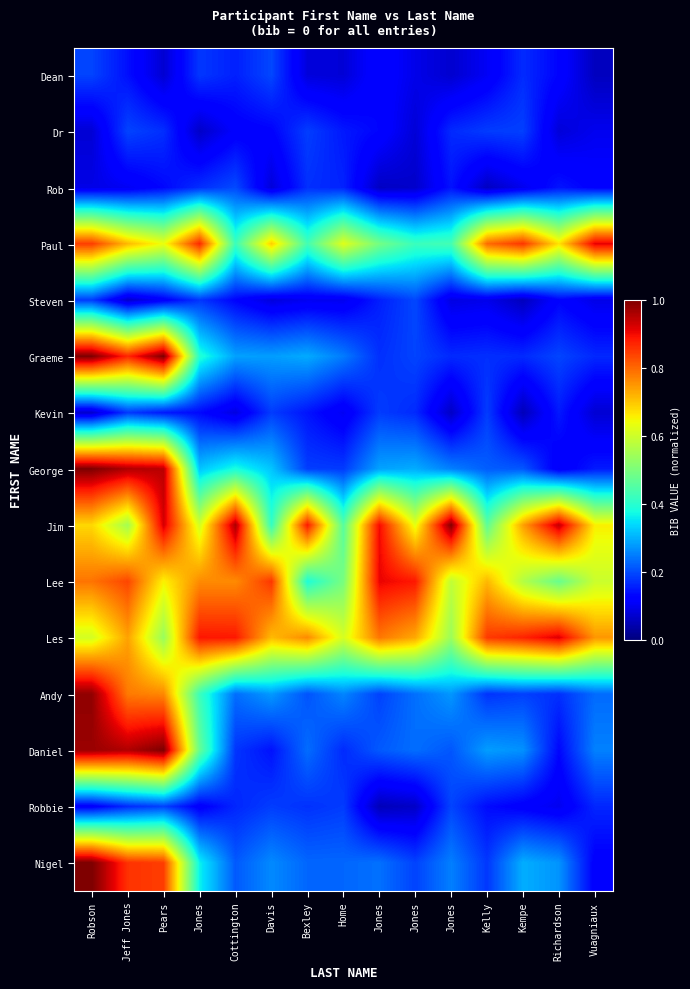

How many categories are shown in the chart?

15